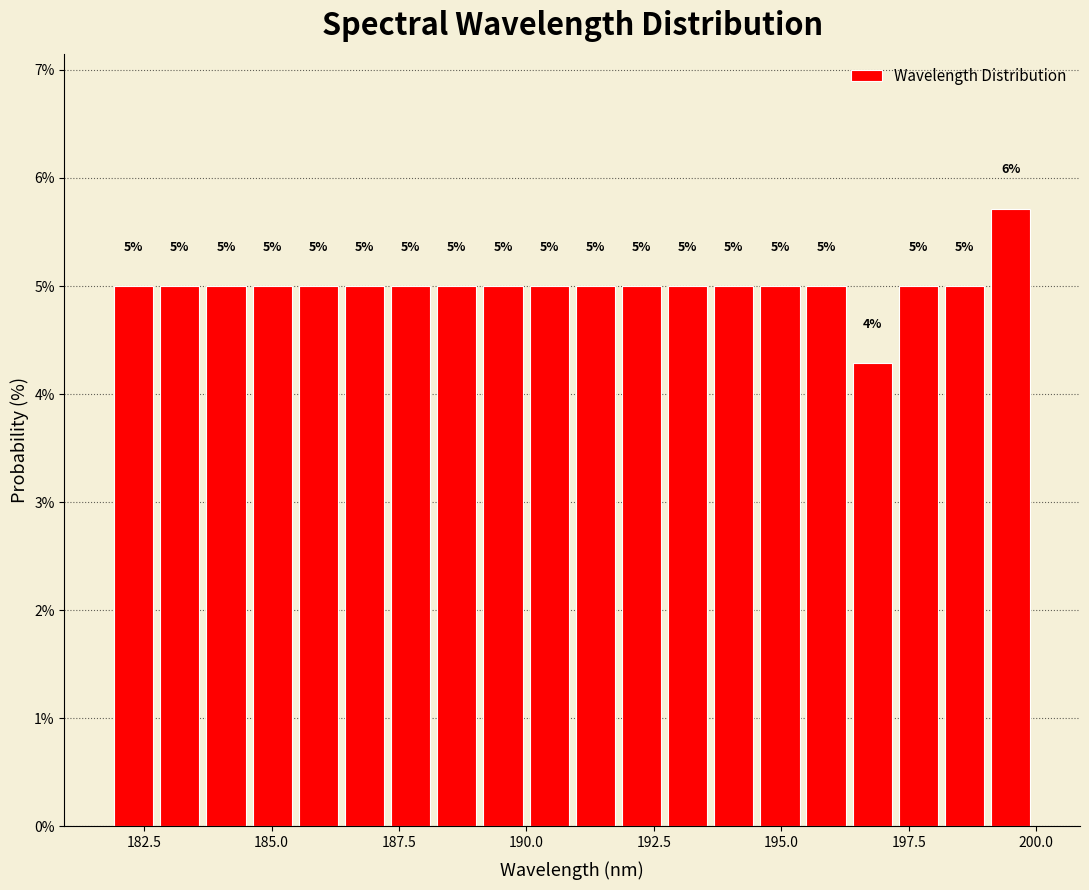

Around what value on the x-axis is the tallest bar? Give the approximate position of its centre, as read against the axis.

199.5